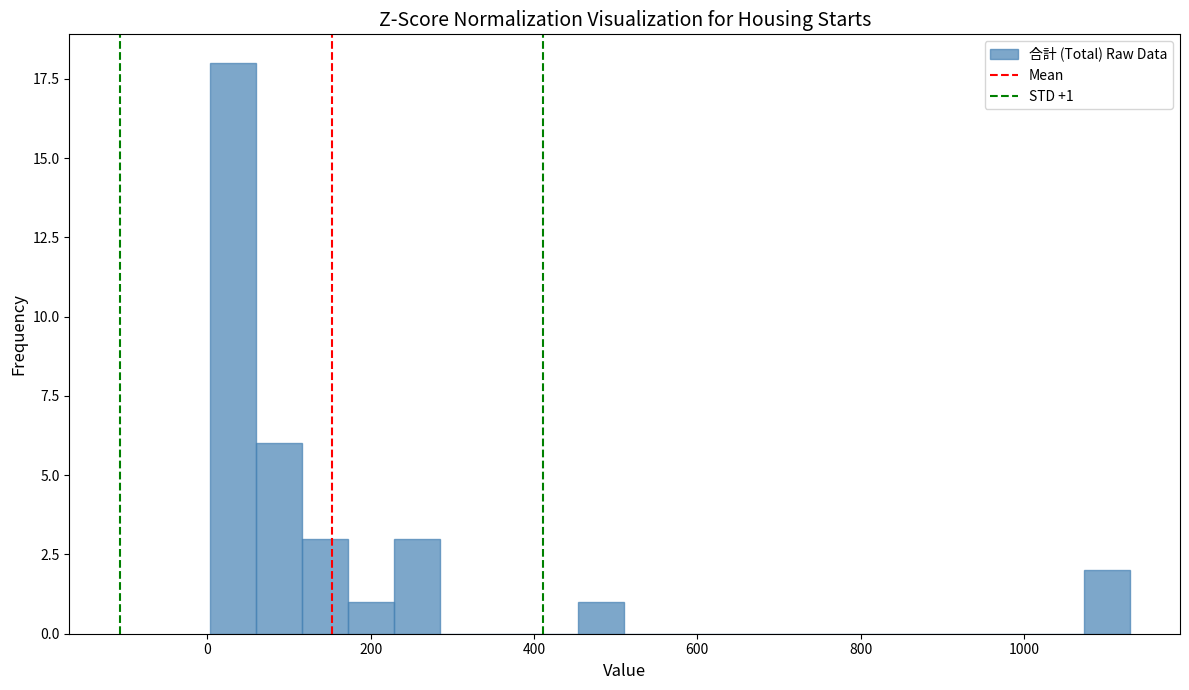

Read against the x-axis, roughly where is the centre of the tallest bar?

40